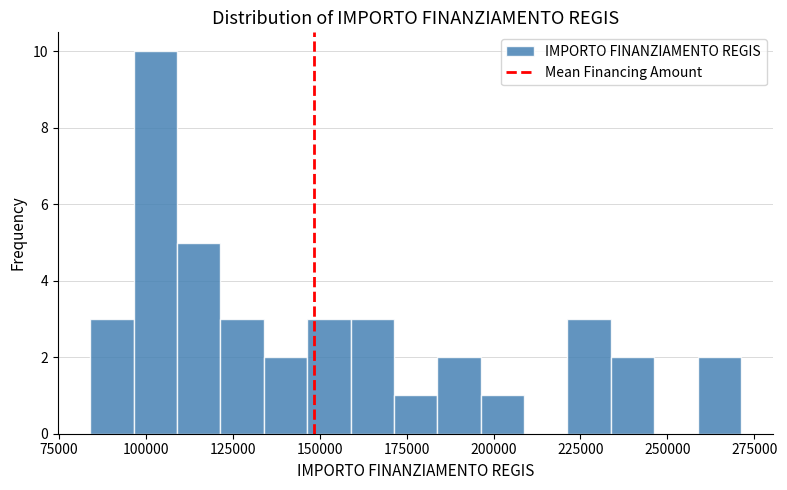

Read against the x-axis, roughly where is the centre of the tallest bar?

105000